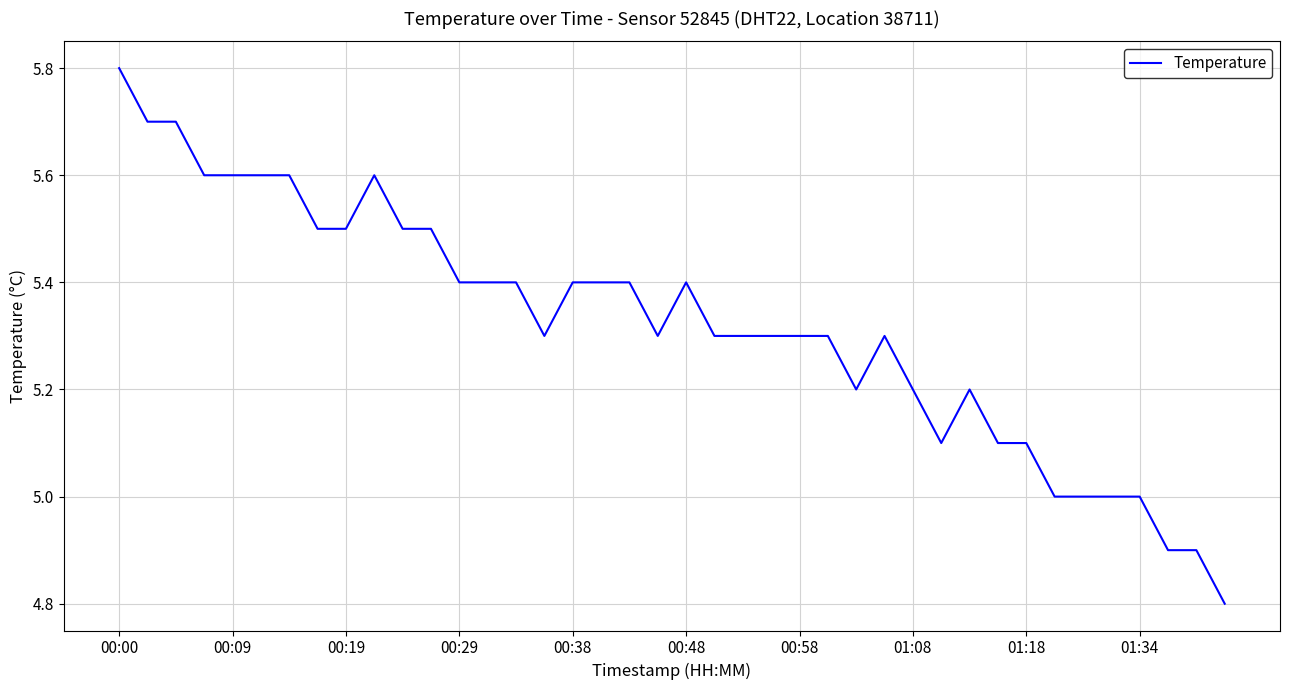

What is the difference between the maximum and minimum values?

1.0